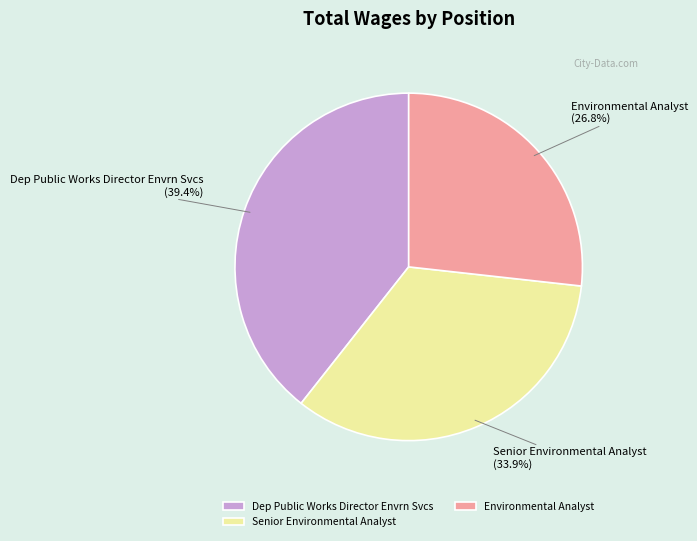

Between Dep Public Works Director Envrn Svcs and Senior Environmental Analyst, which is larger?

Dep Public Works Director Envrn Svcs